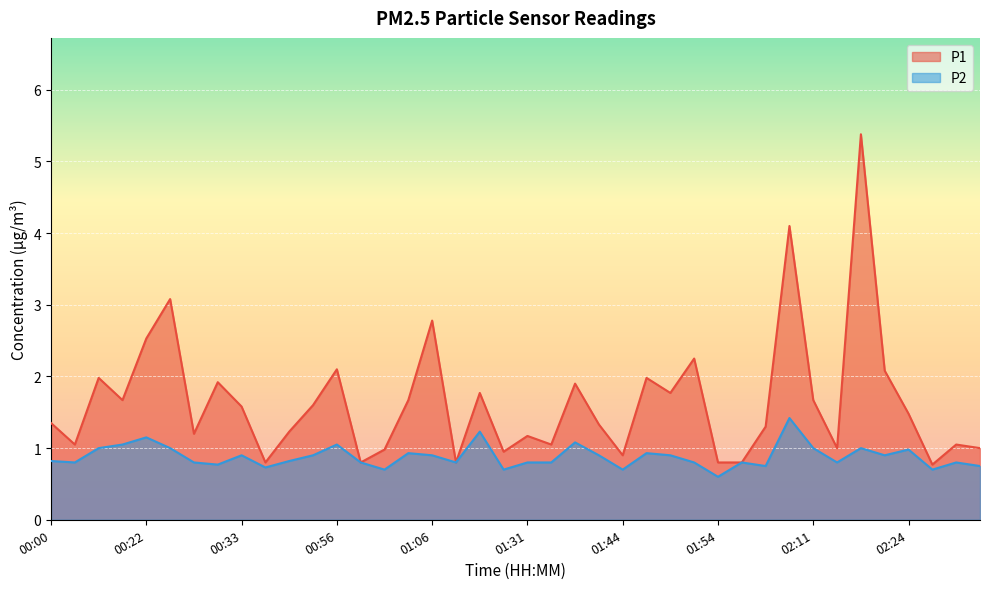

What is the difference between the highest and lowest values at 01:01?

0.3